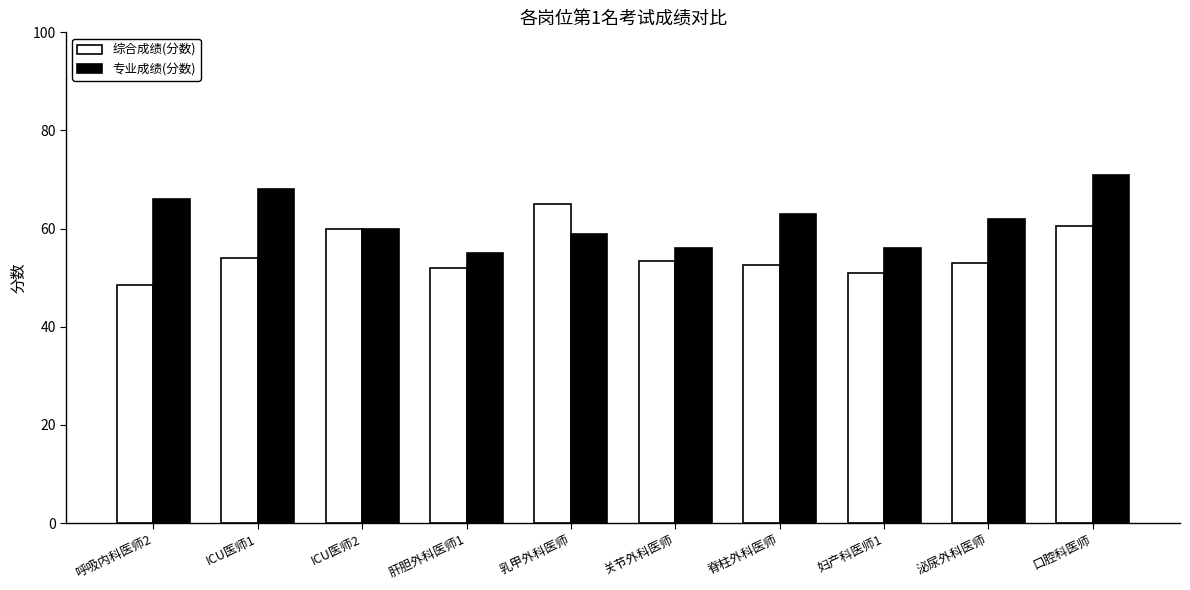

How many categories are shown in the chart?

10